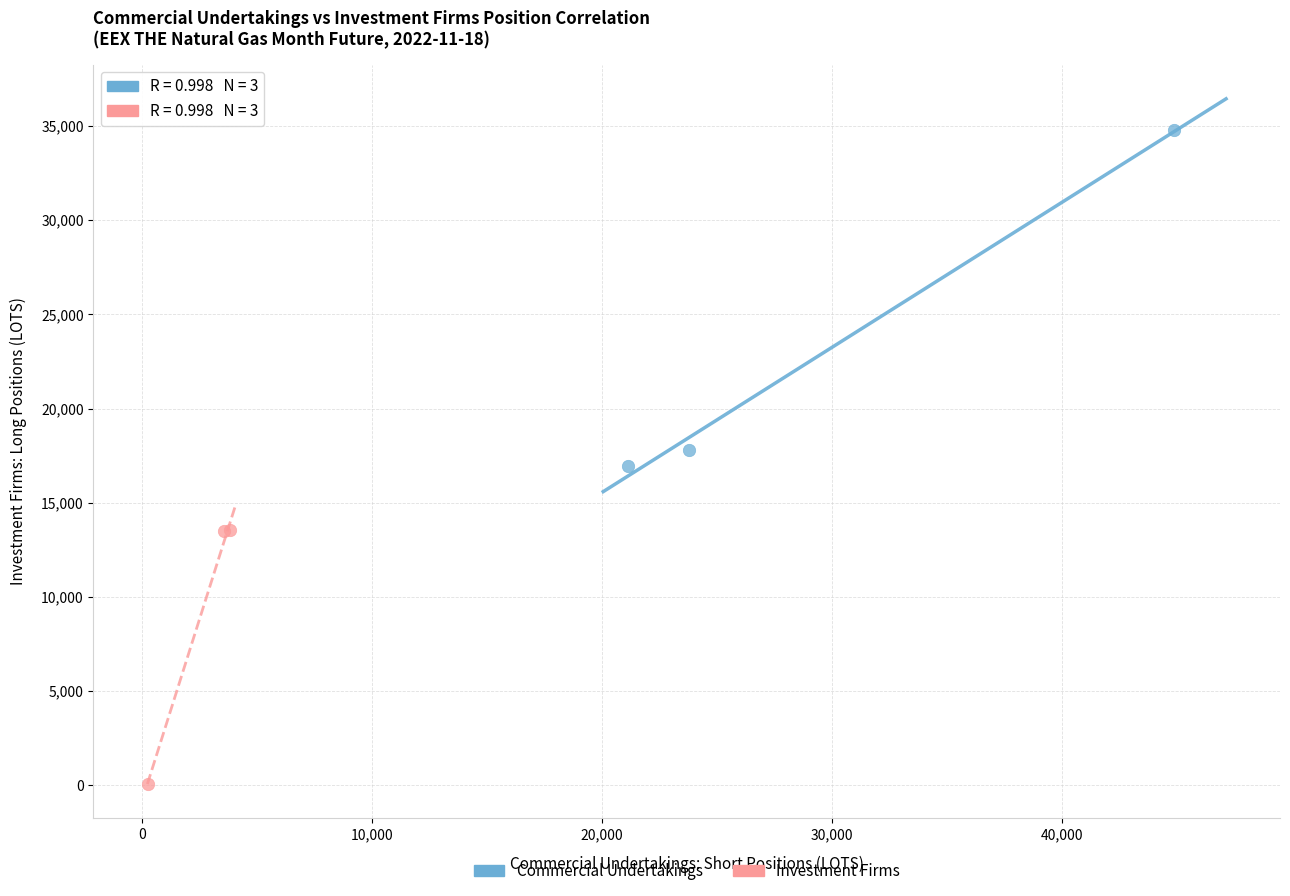

Which series has the widest spread of Y values?

Commercial Undertakings